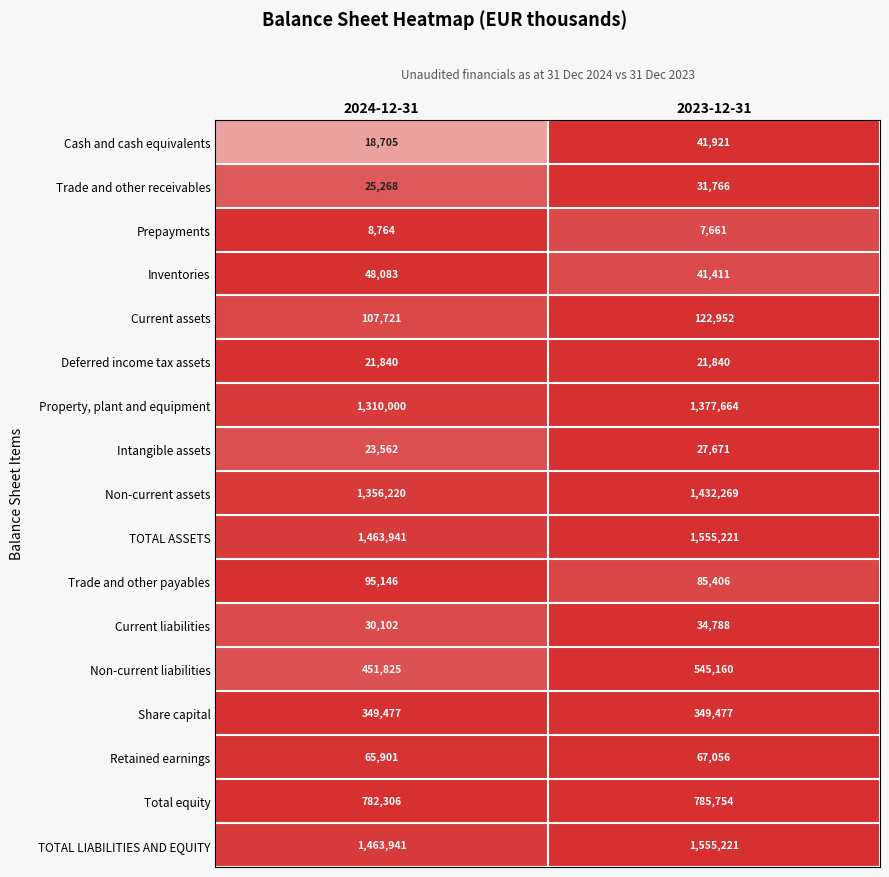

The Inventories series shows 48083 at 2024-12-31. True or false?

True